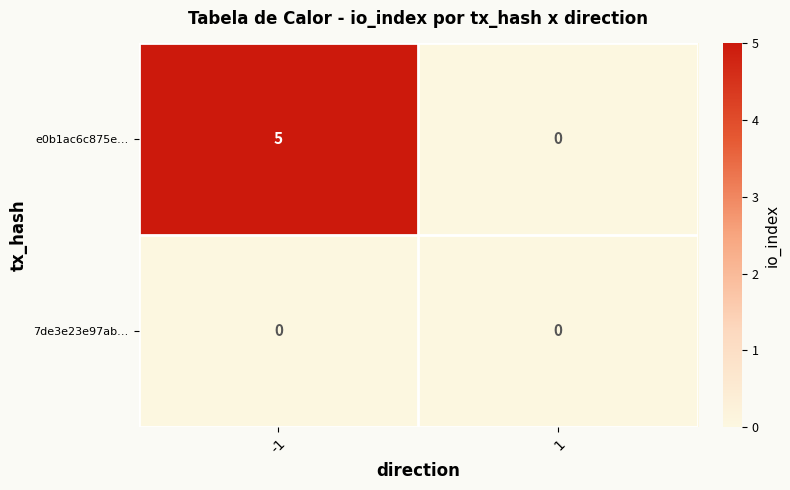

What is the maximum value for e0b1ac6c875e…?

5